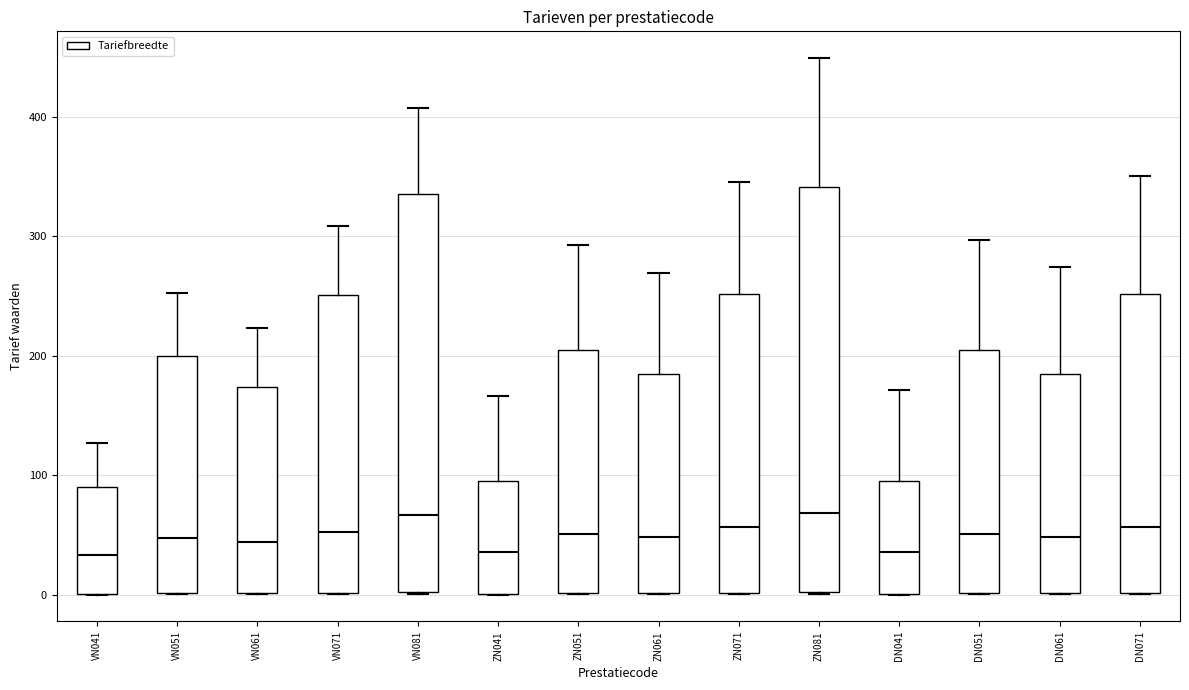

Where does the median line of the box for ZN061 sit on the y-axis? The values are not printed on the chart, so give them approximately, as read against the axis.

50